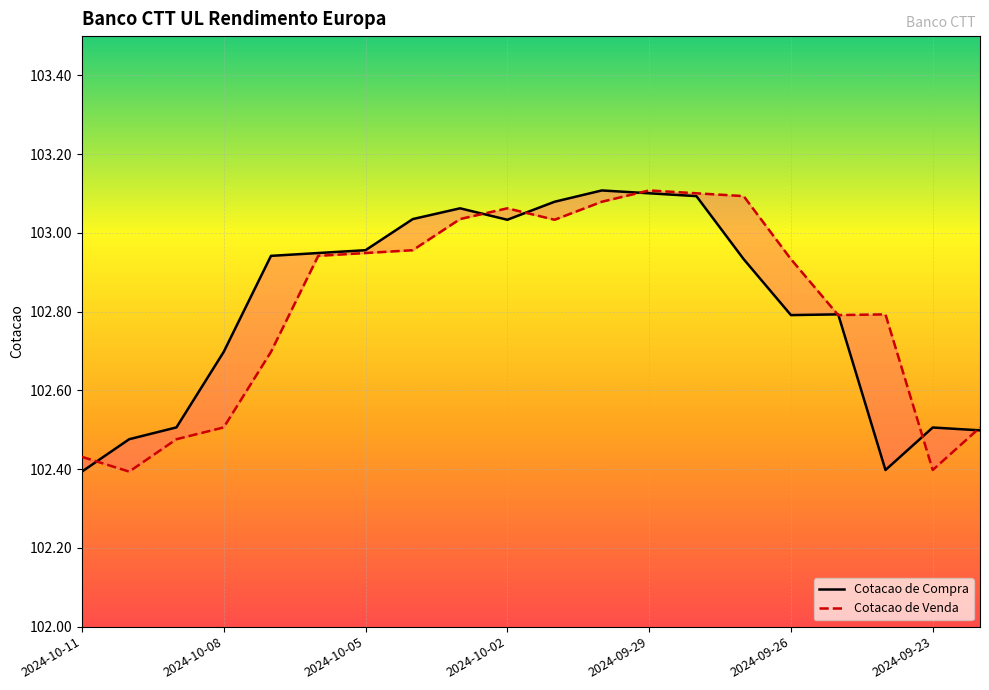

True or false: Cotacao de Compra and Cotacao de Venda intersect in this chart.

True